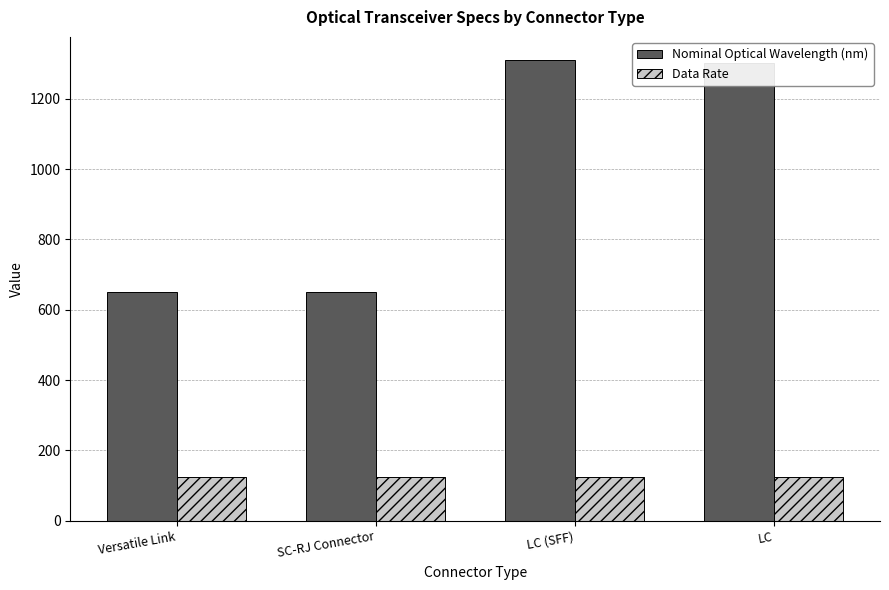

Which series changed the most between Versatile Link and LC (SFF)?

Nominal Optical Wavelength (nm)